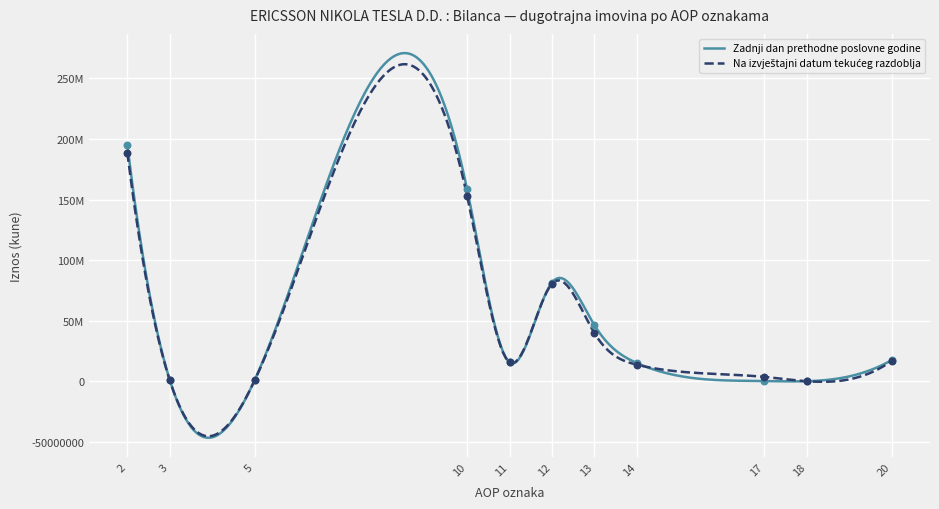

Which series reaches the maximum Y coordinate?

Zadnji dan prethodne poslovne godine